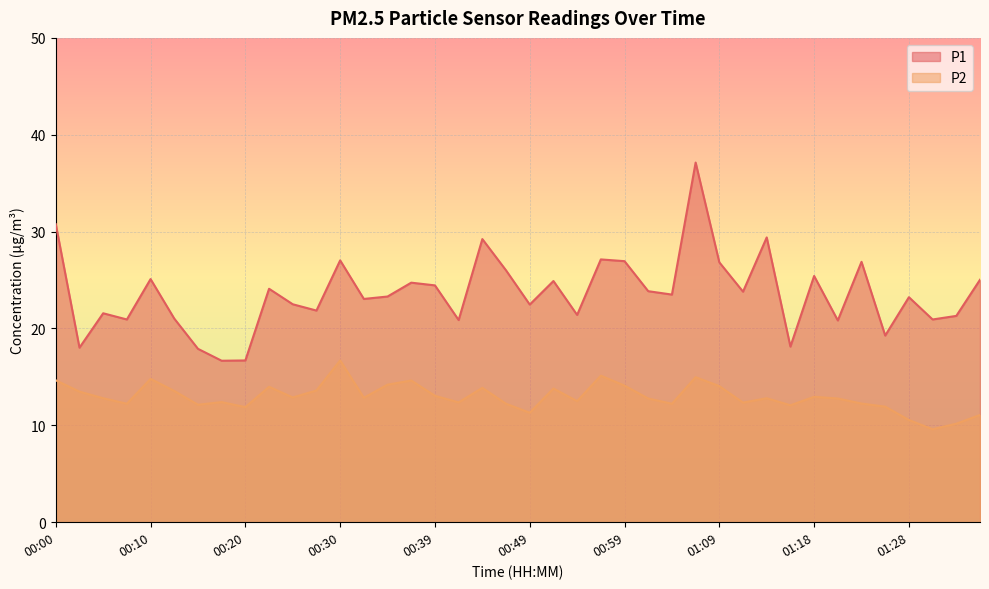

The P1 series shows 20.9 at 00:42. True or false?

True